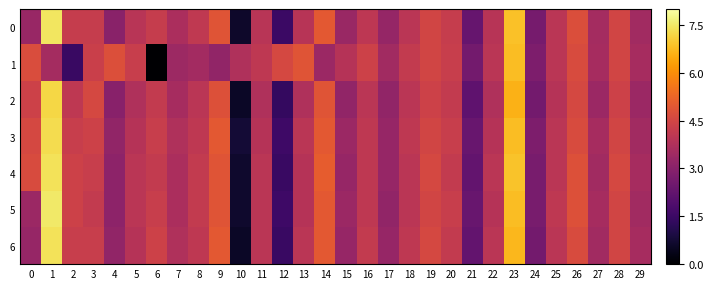

Between 8 and 5, which is larger?

8